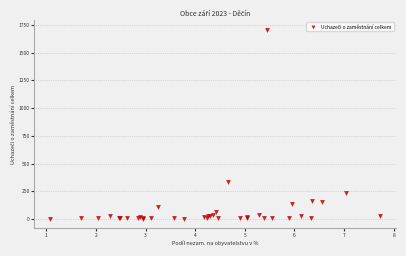

What Y value in the scatter plot is closest to 855?

337